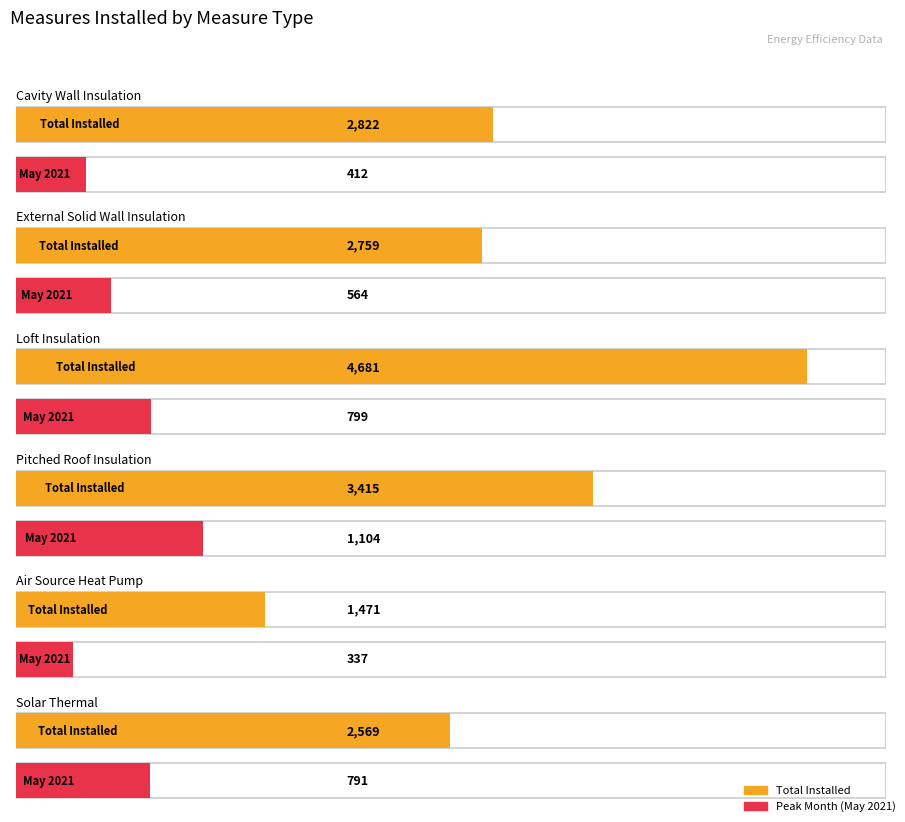

How many data points in Pitched Roof Insulation are above 955?

2